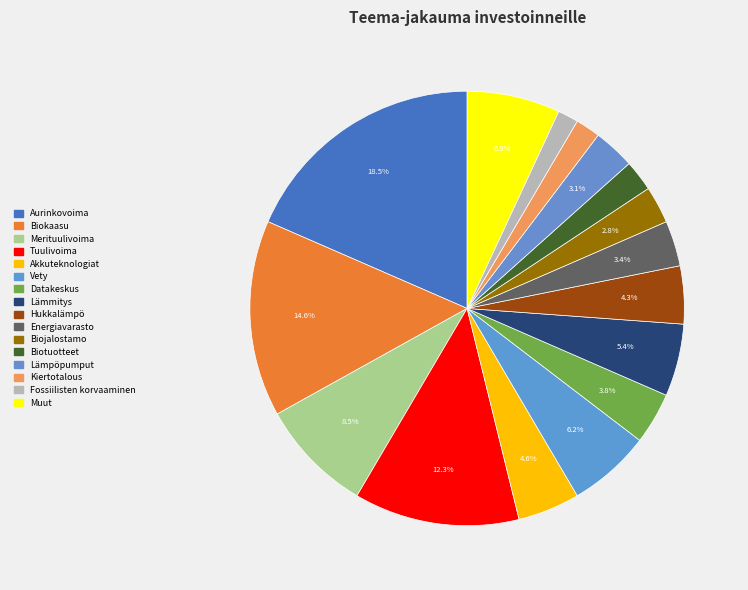

How many segments does this pie chart have?

16